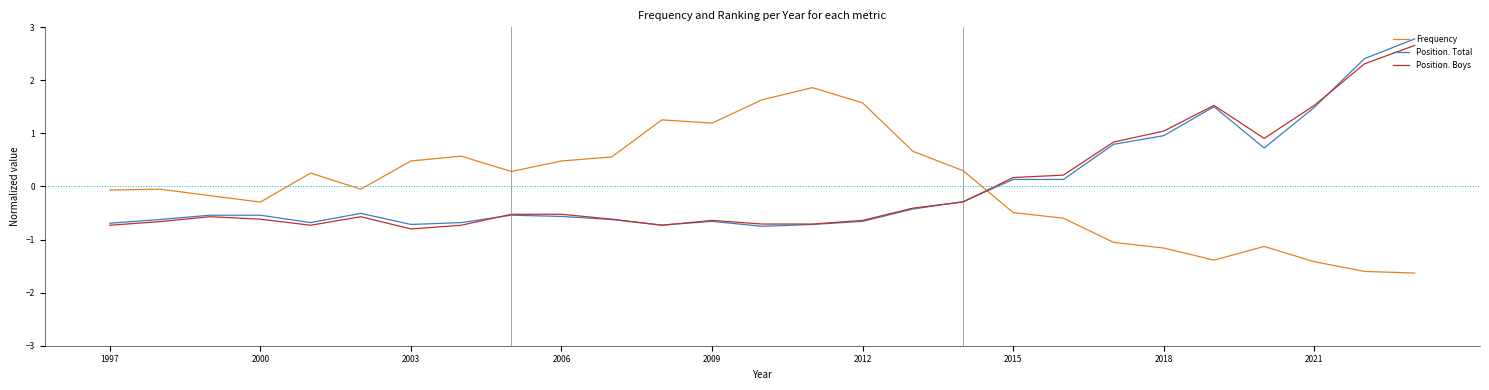

What is the maximum value shown in the chart?

2.8